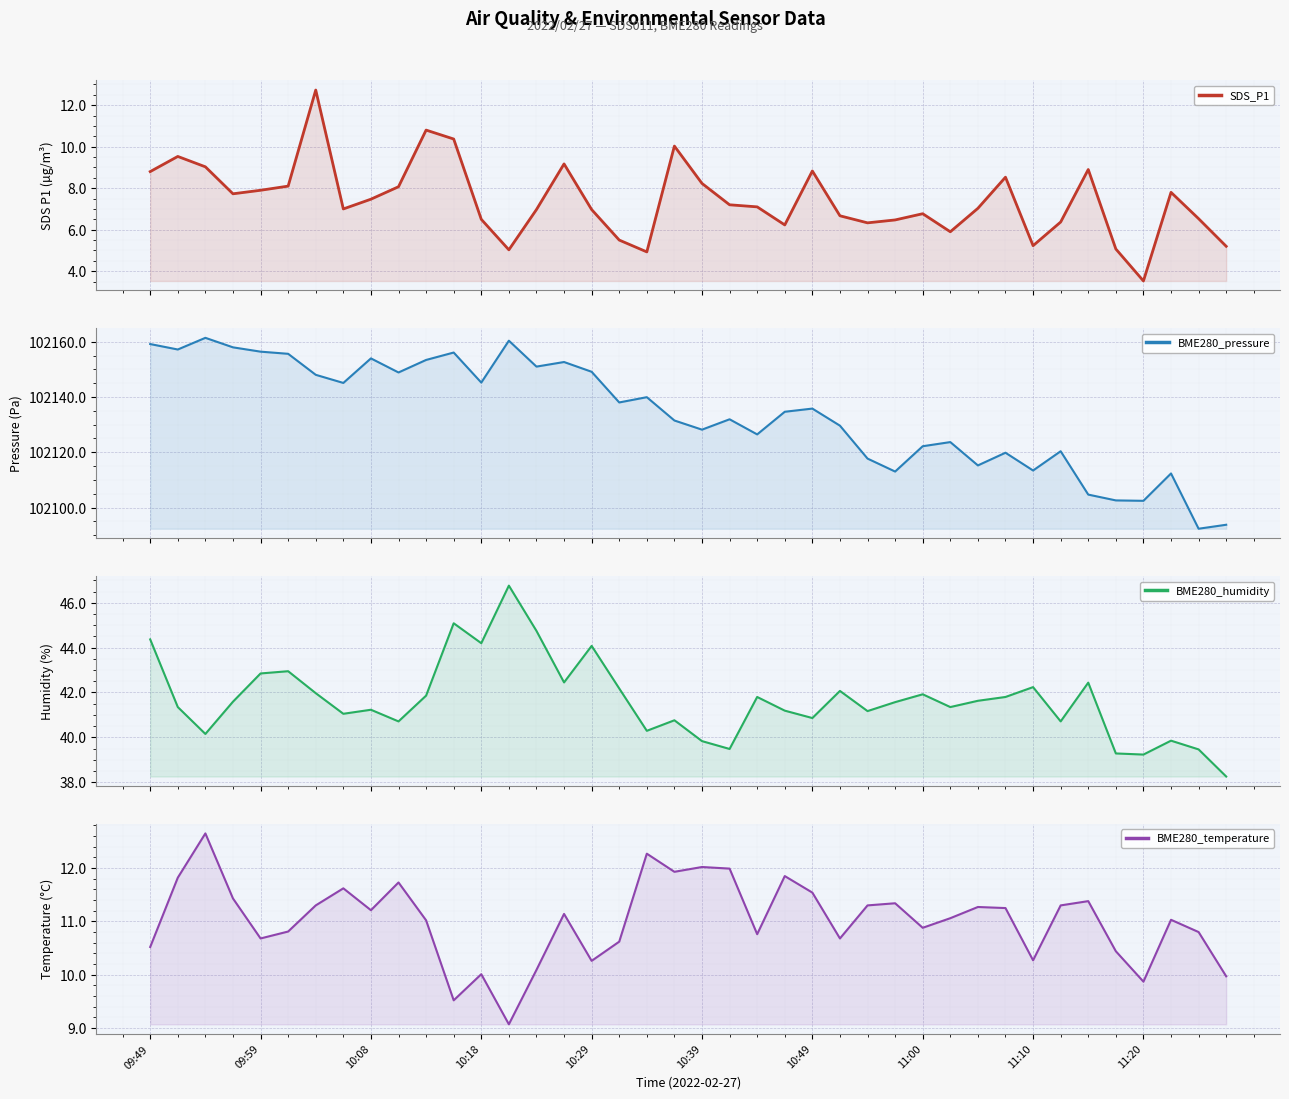

Which series has the largest range (max minus min)?

BME280_pressure